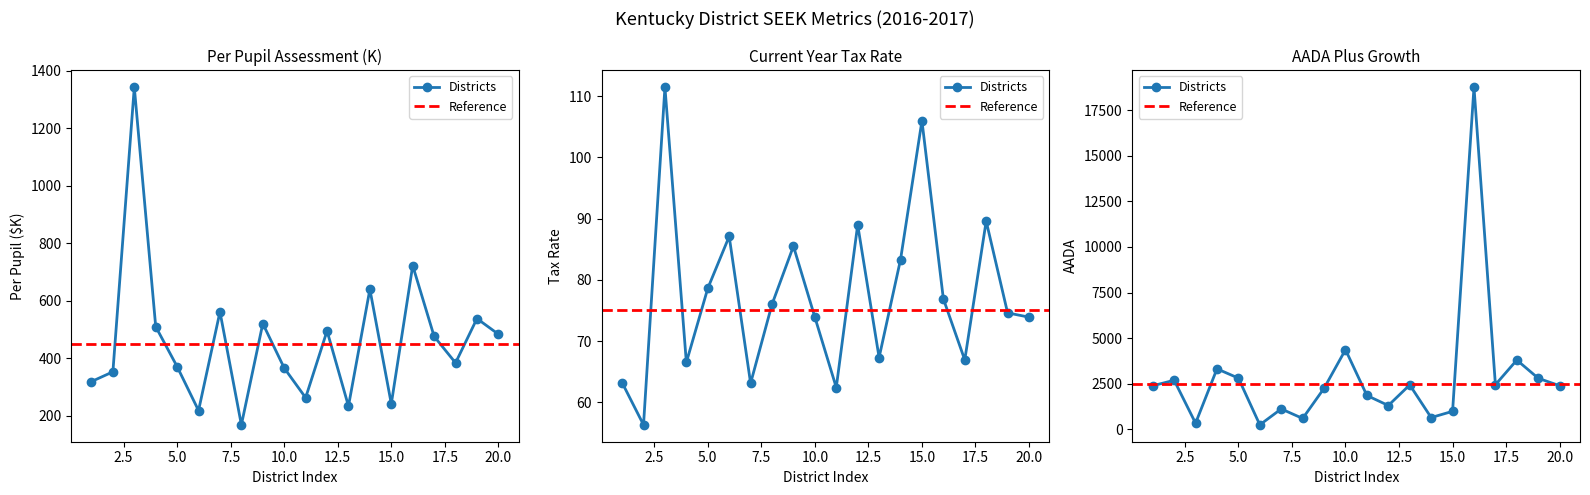

True or false: Total_Assessment has a value of 4311.9 at 18.

False